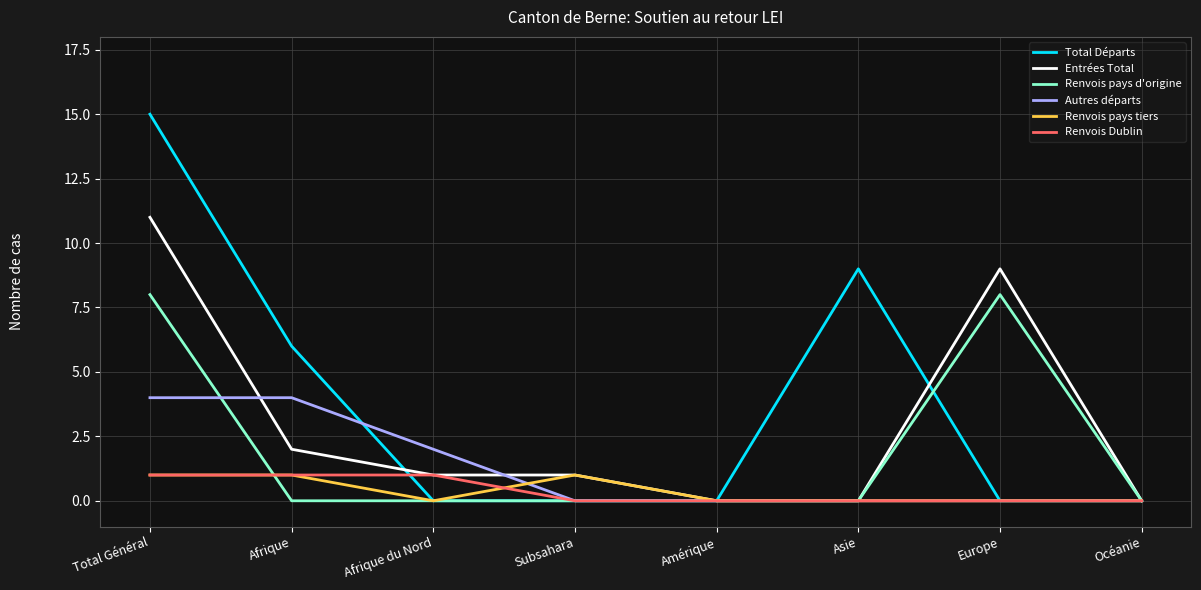

Where is Total Départs nearest to the value 7?

Afrique